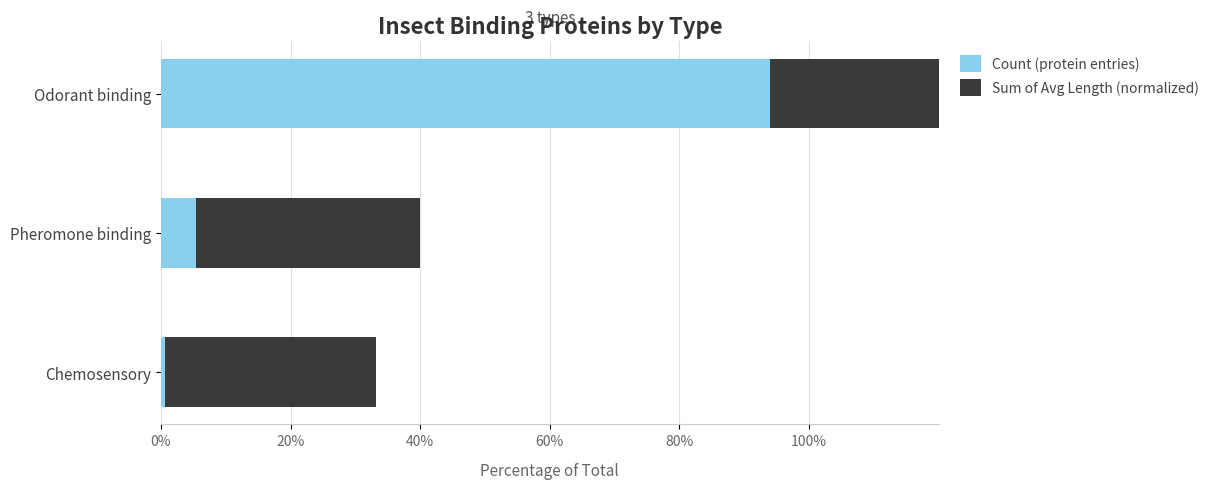

Is the value of Count (protein entries) at Odorant binding greater than the value of Sum of Avg Length (normalized) at Pheromone binding?

Yes